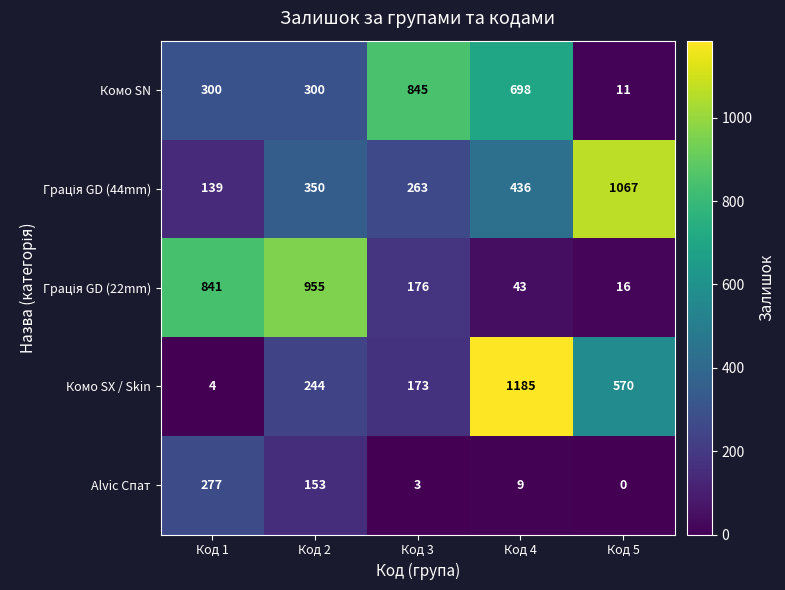

The value of Комо SN at Код 2 is 531. True or false?

False